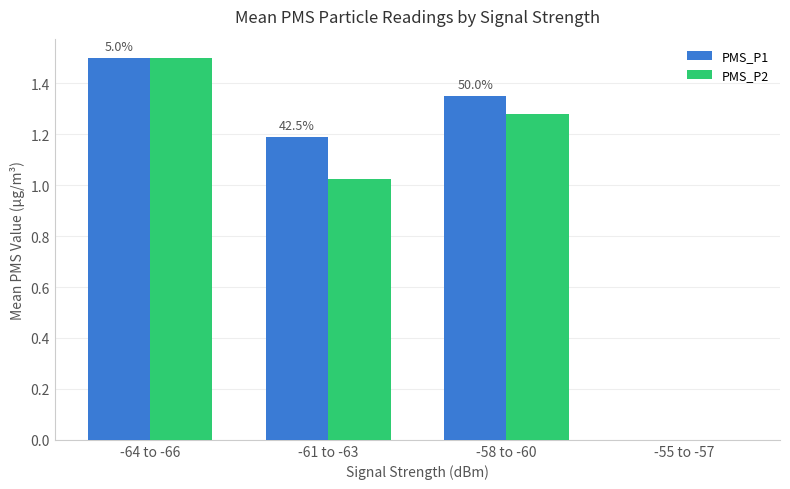

Is it true that PMS_P1 equals 1.2 at -61 to -63?

True